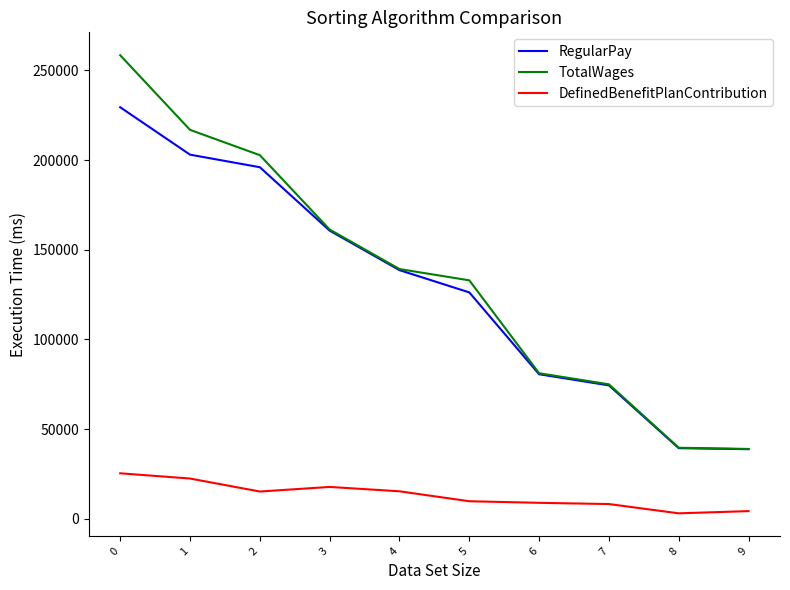

How many lines are shown in the chart?

3